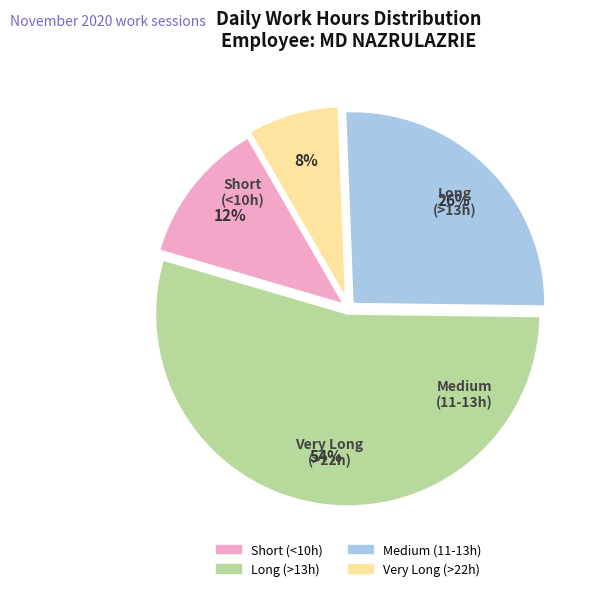

Does any single category account for the majority?

Yes